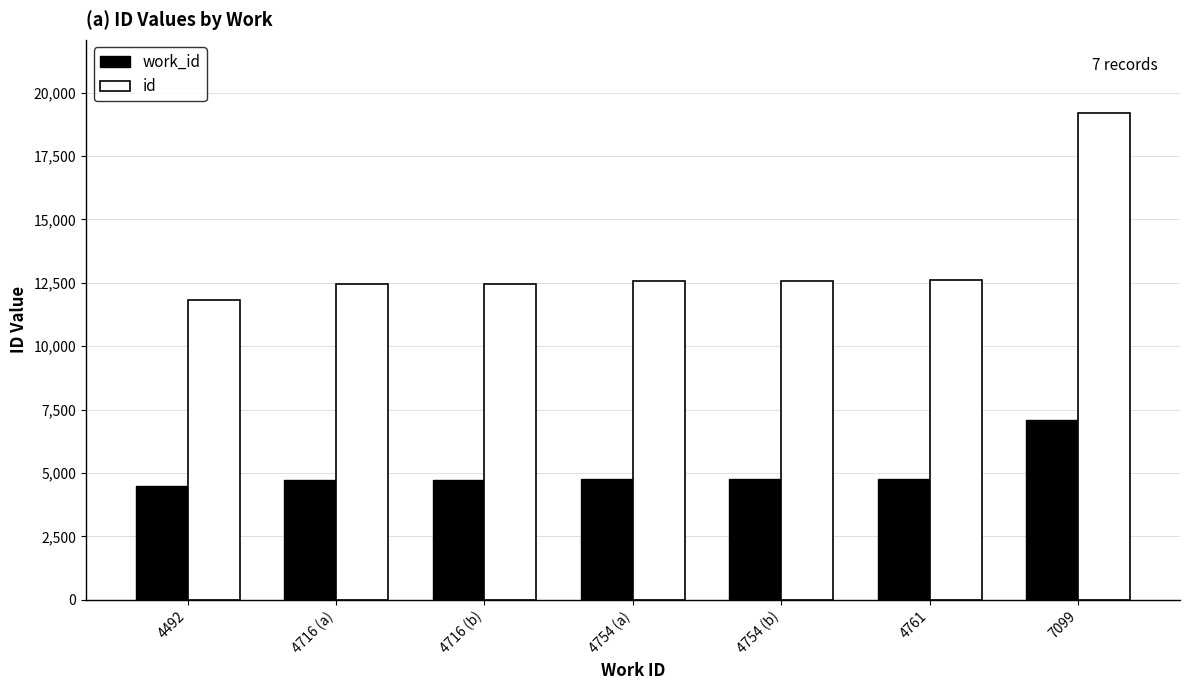

At which label does work_id reach its peak?

7099